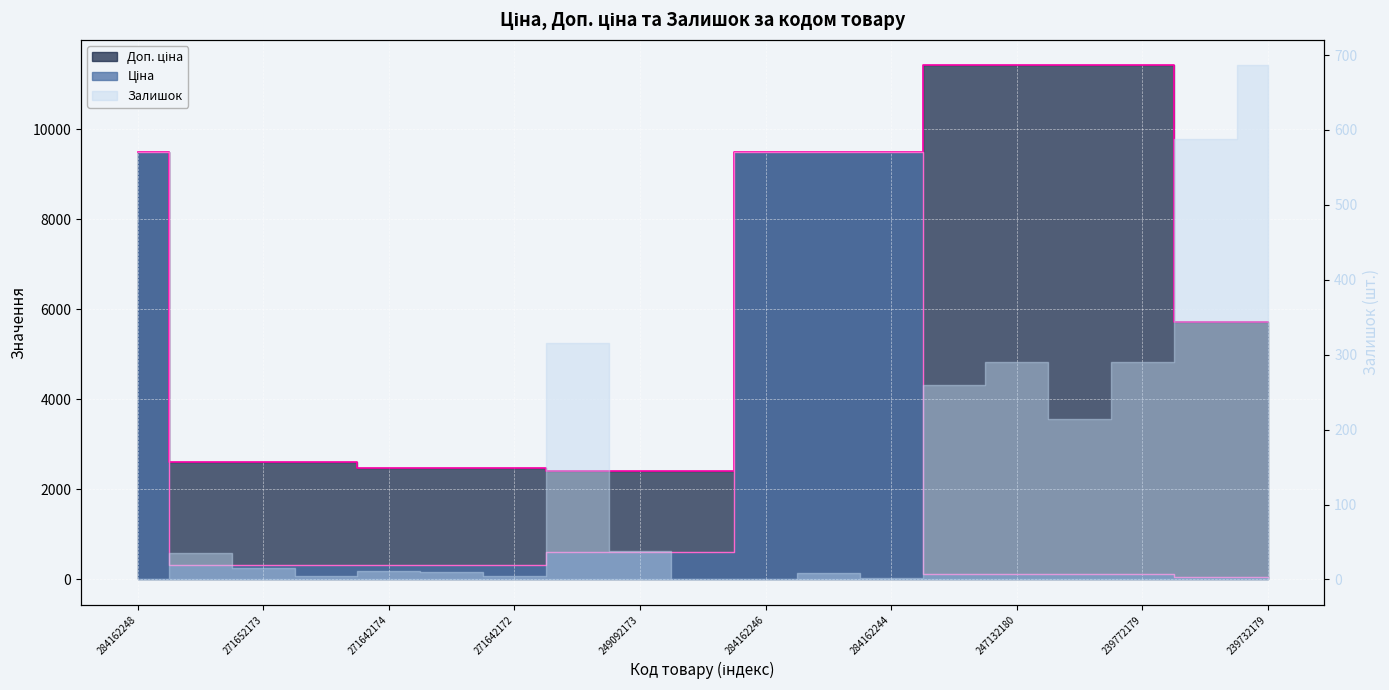

True or false: Ціна has more than 2 points higher than both neighbors.

False